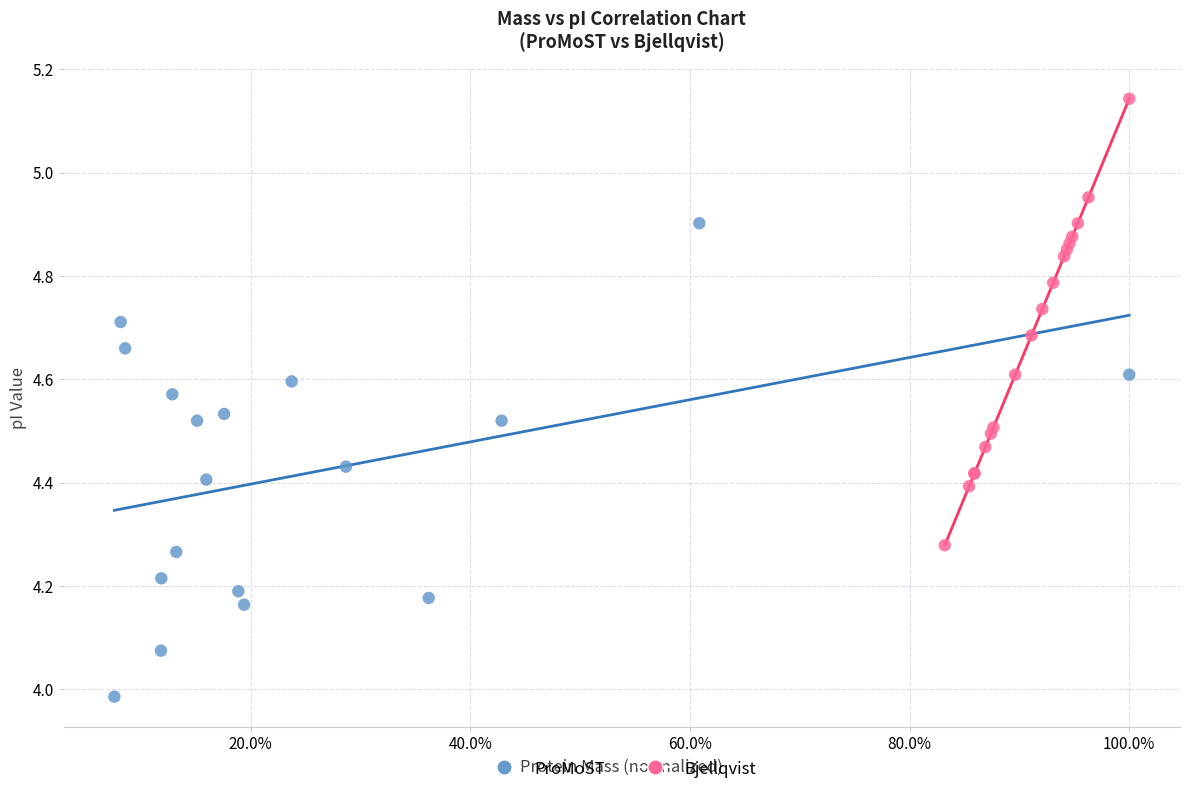

Which series has the widest spread of Y values?

ProMoST